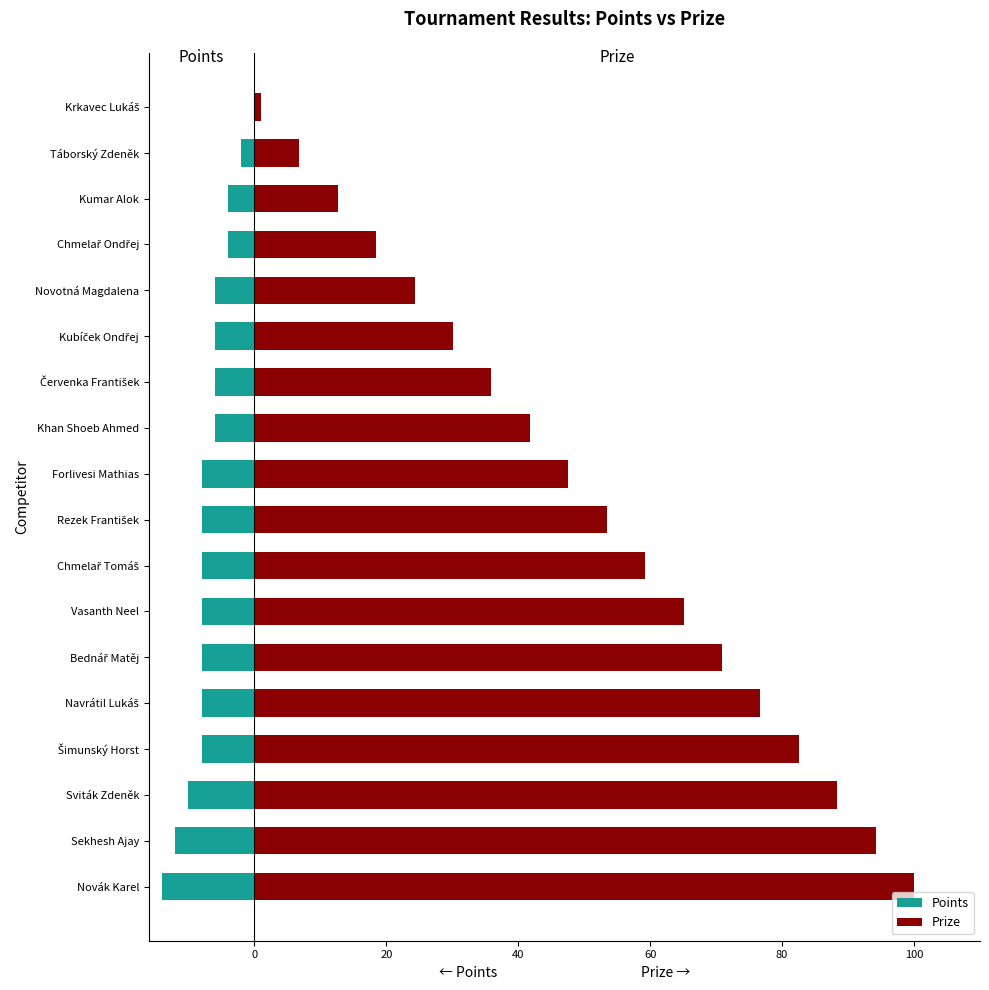

Is the value of Prize at Novotná Magdalena greater than the value of Points at Novák Karel?

Yes